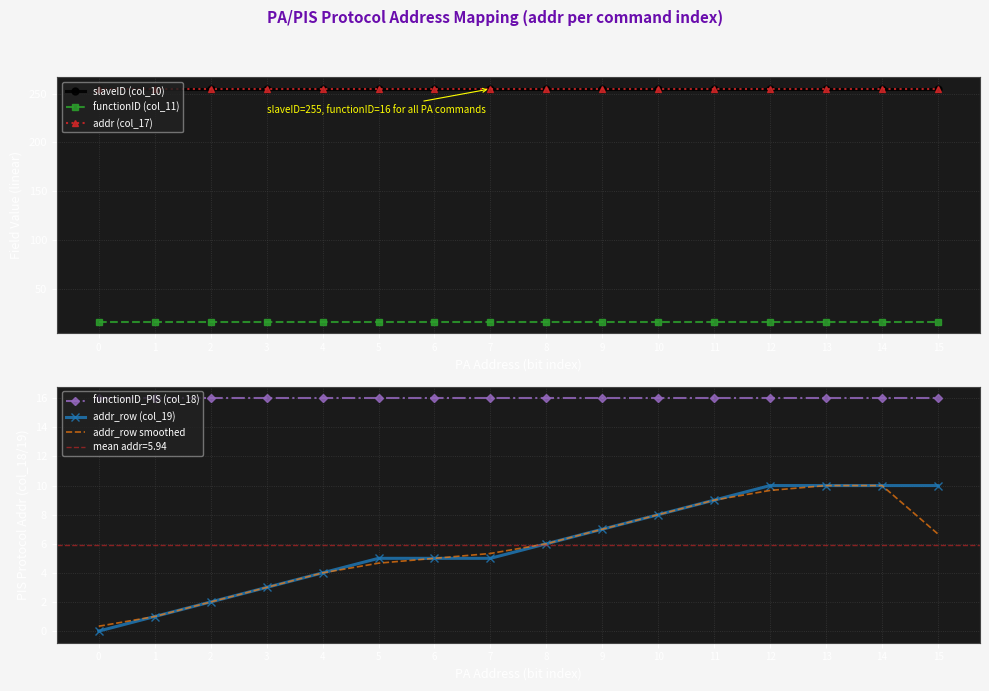

What is the maximum value for addr_row (col_19)?

10.0